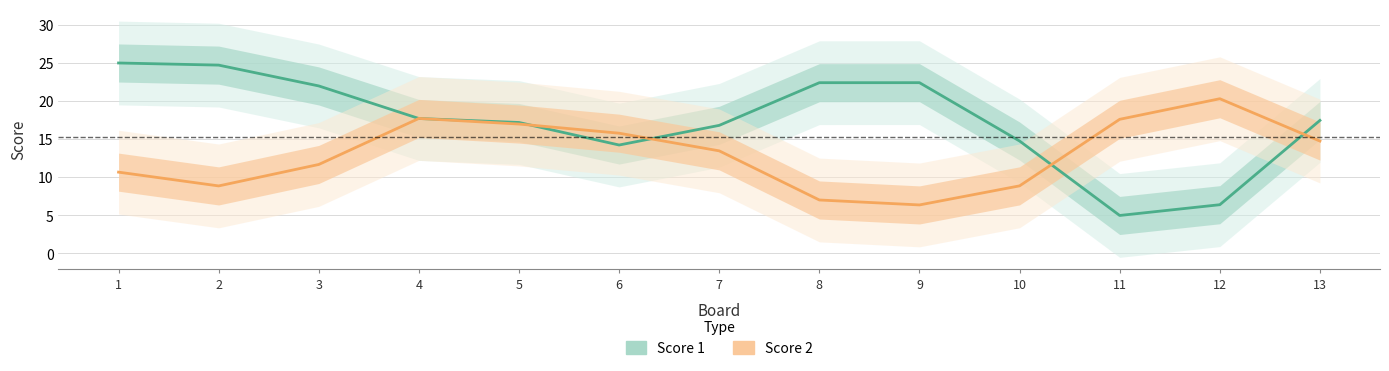

Which series has the largest range (max minus min)?

Score 1